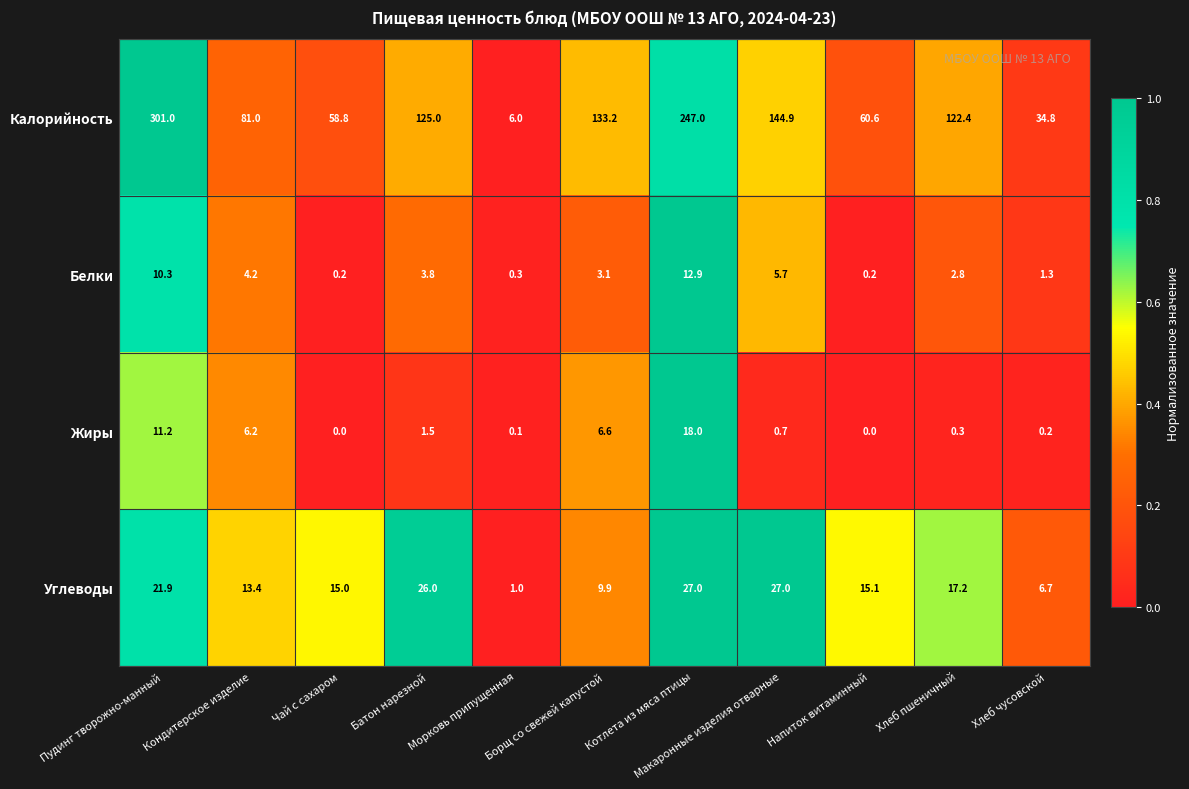

What is the difference between the second highest and minimum values in the Калорийность series?

241.0